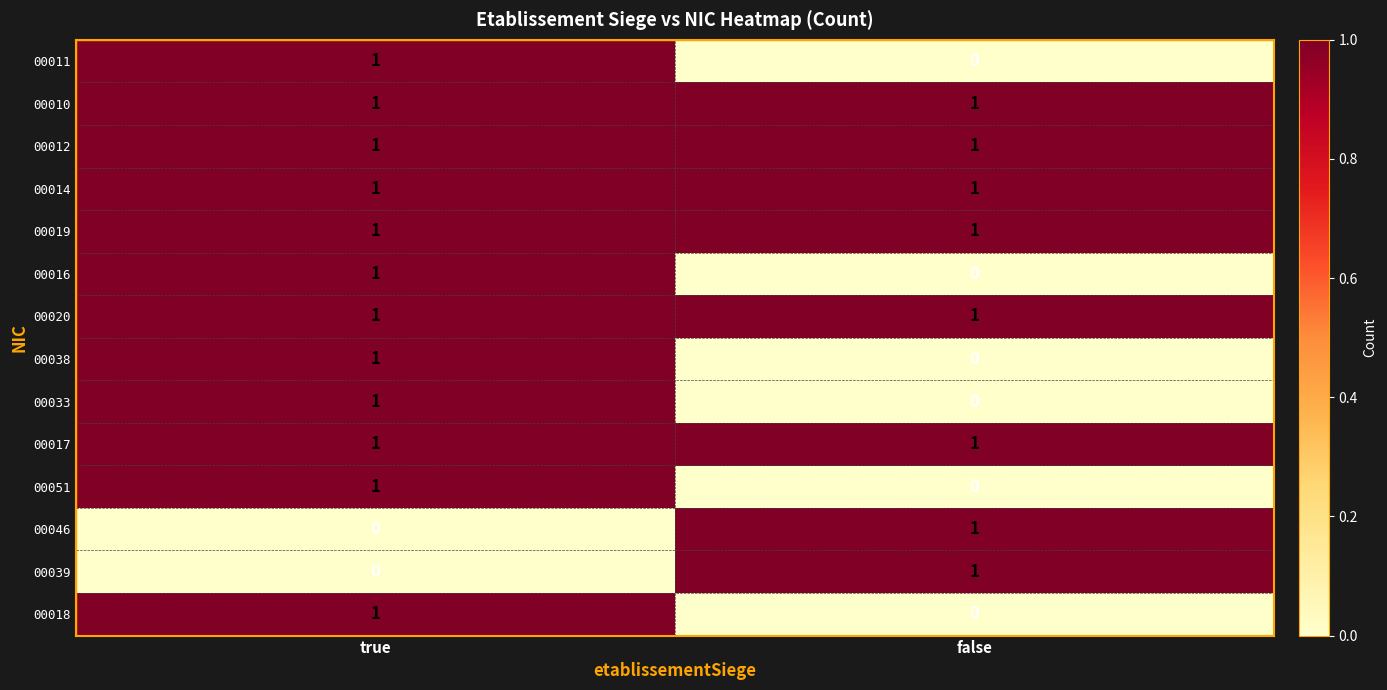

At which category is the sum across all series the highest?

true